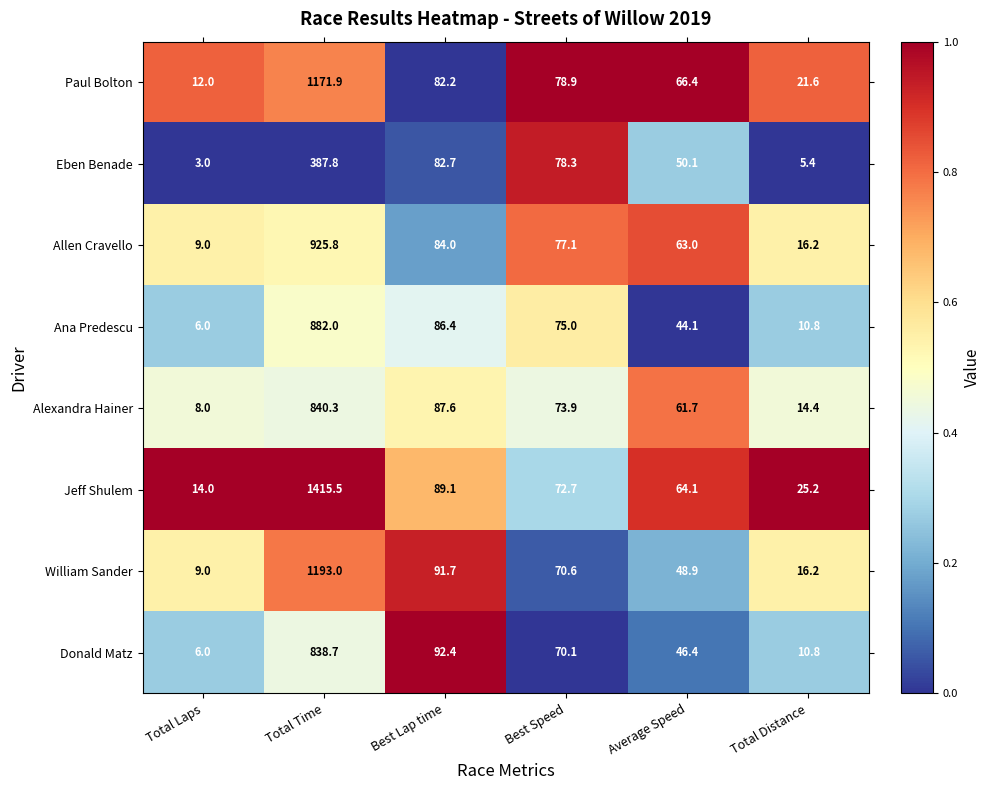

At which category is the sum across all series the highest?

Total Time